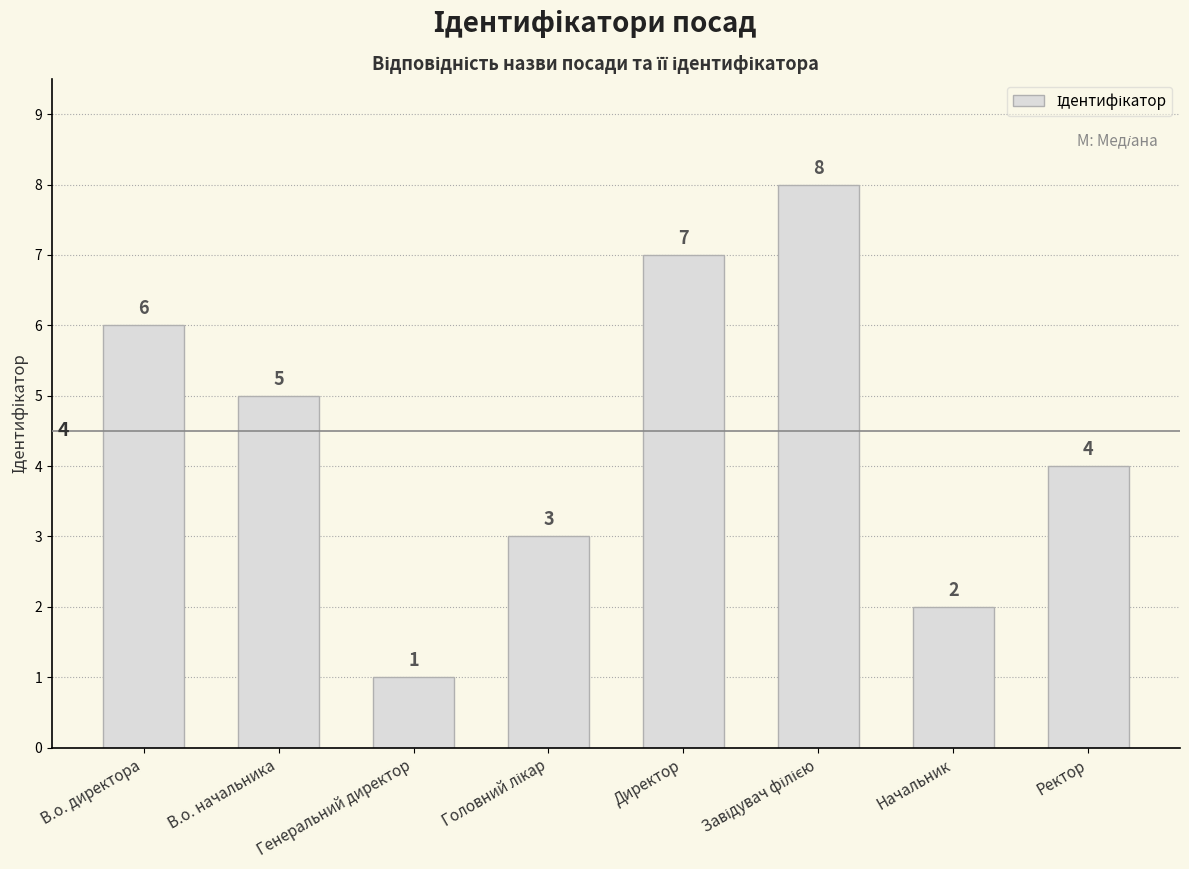

At which category does the chart reach its minimum across all series?

Генеральний директор